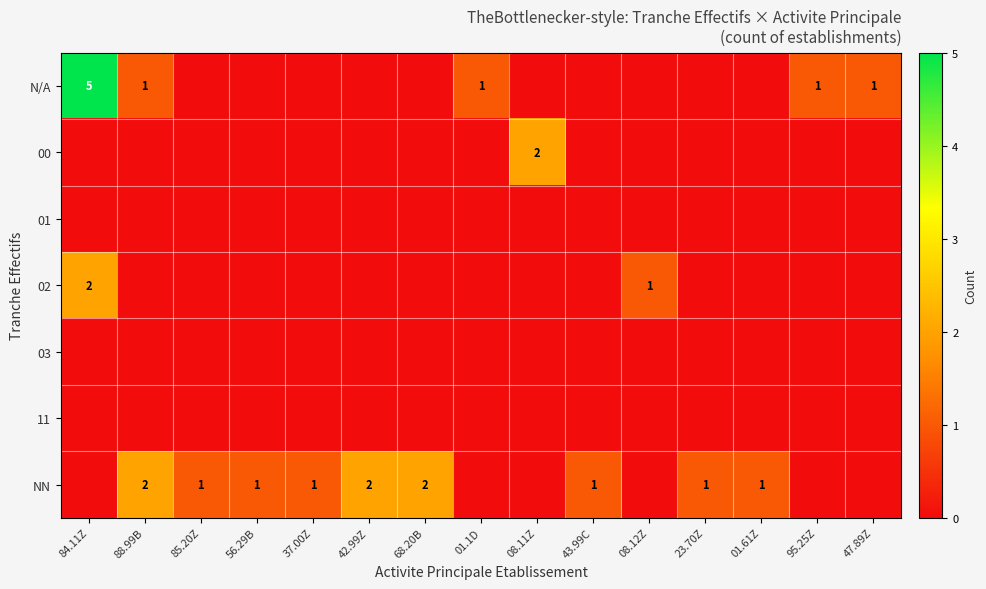

Is it true that 02 equals -1 at 43.99C?

False